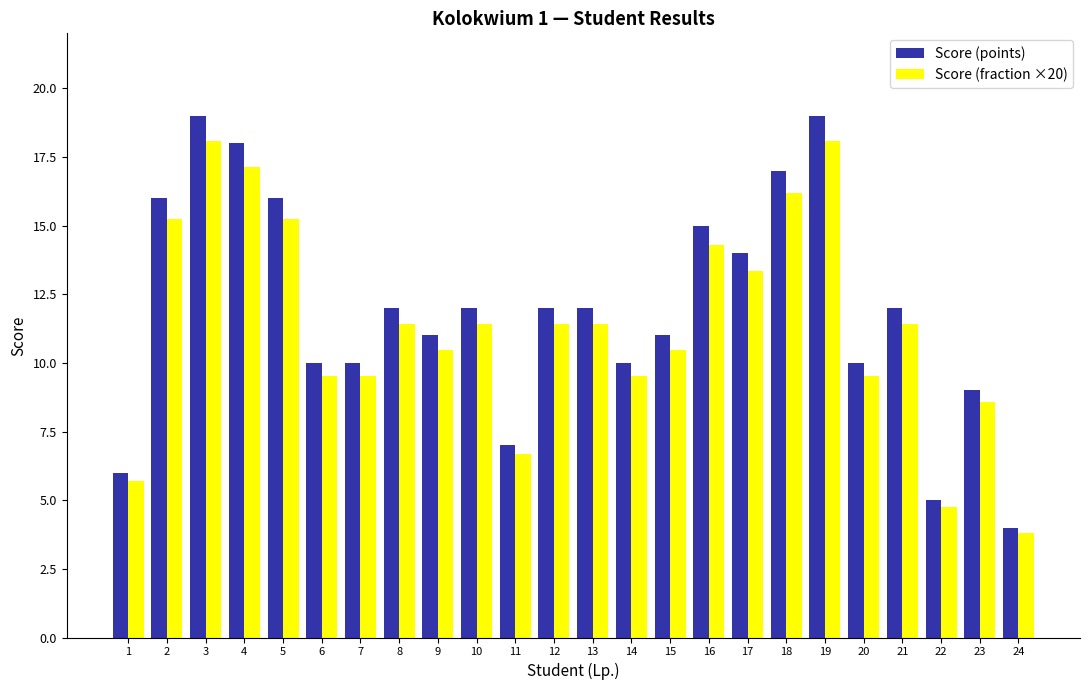

What is the value of the Score (points) bar at the 19th from the left?

19.0